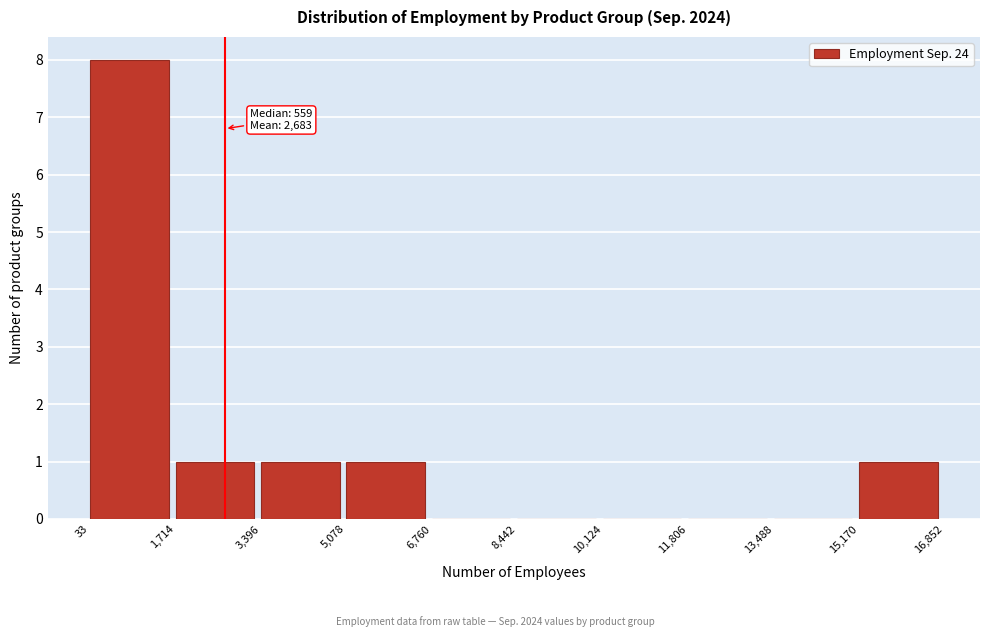

Over which range of the x-axis is the bar tallest?

33 to 1,714